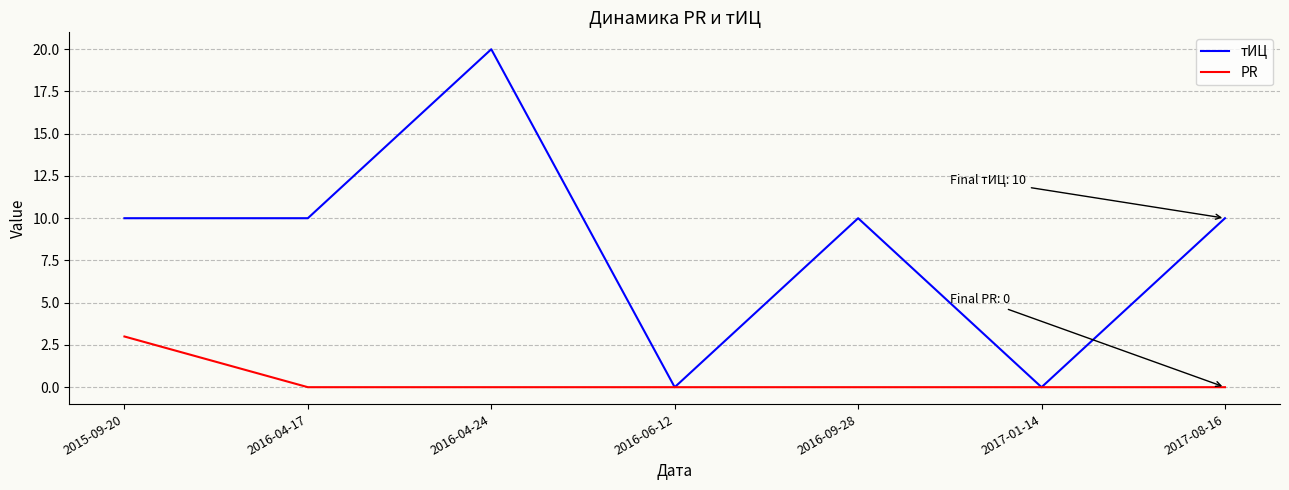

Which series changed the most between 2016-04-17 and 2016-06-12?

тИЦ